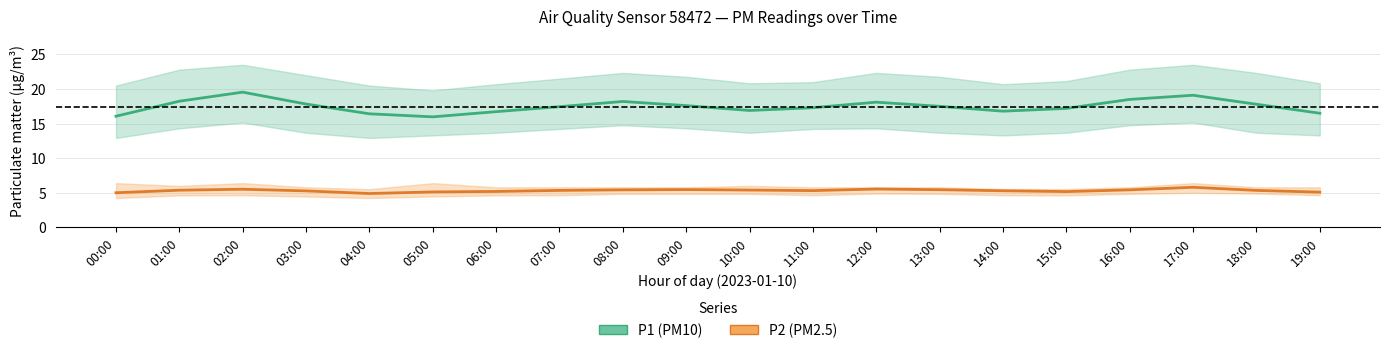

Is the value of P1 (PM10) at 11:00 greater than the value of P2 (PM2.5) at 15:00?

Yes